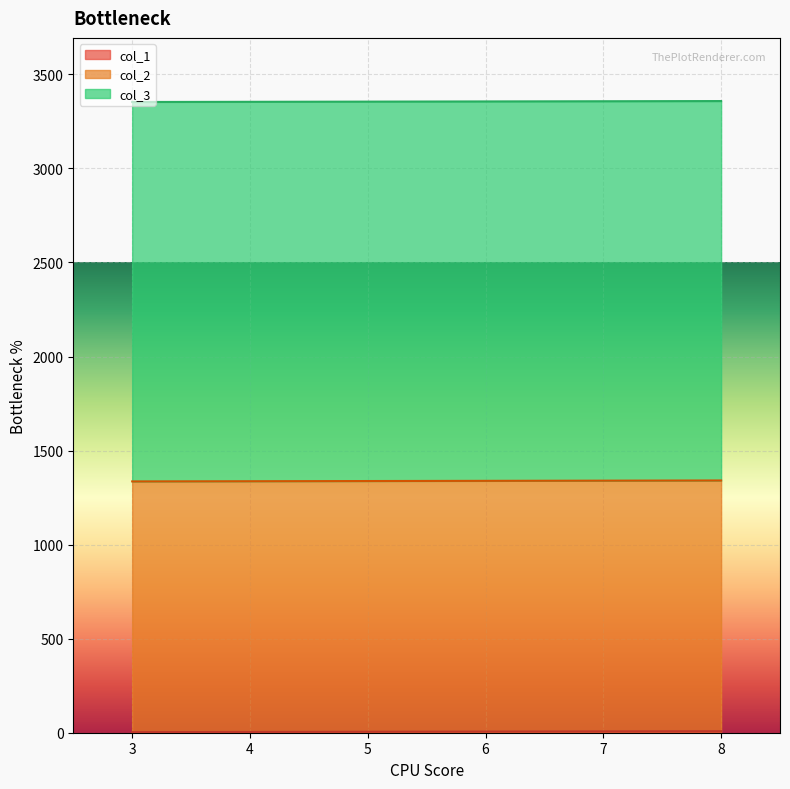

Is it true that col_3 equals 1070 at 00:00:00?

False